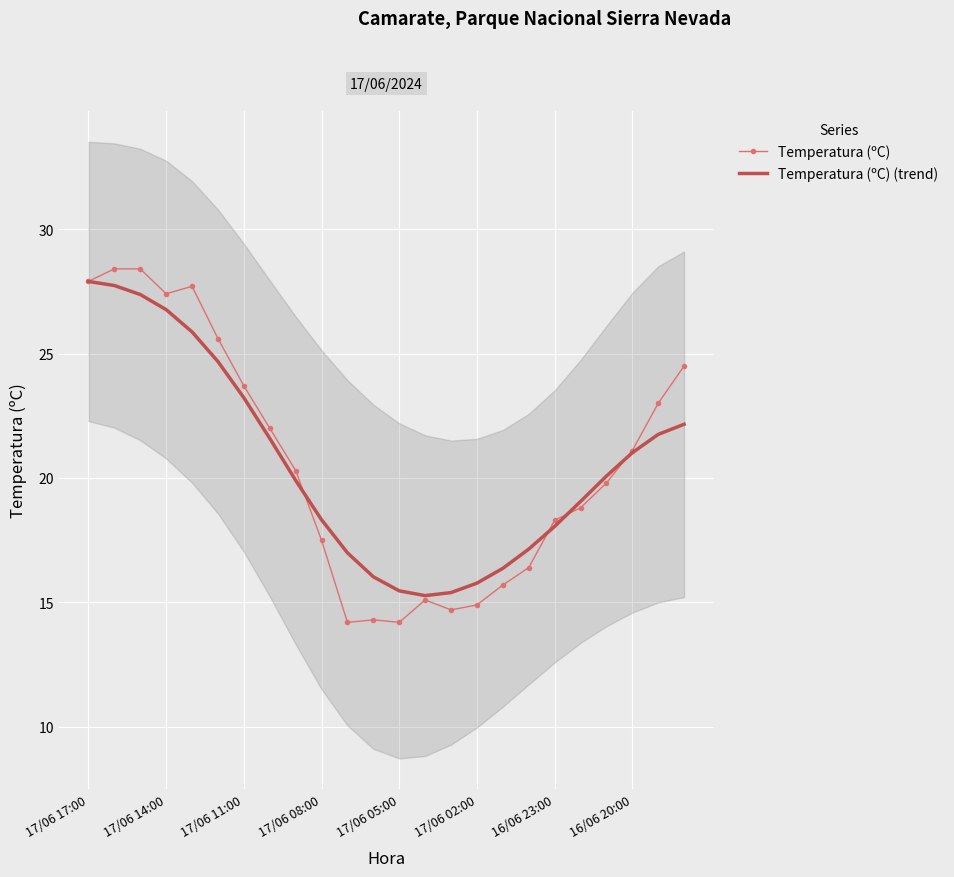

How many intersections are there between Temperatura (ºC) and Temperatura (ºC) (trend)?

4